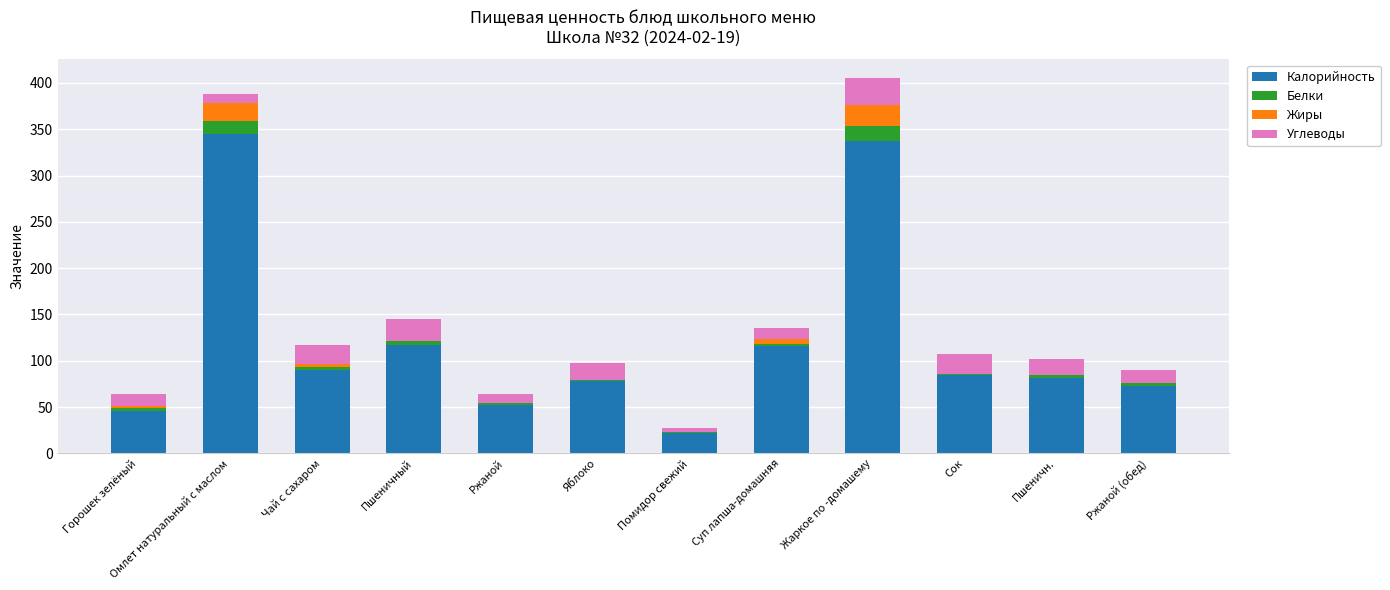

The value of Калорийность at Суп лапша-домашняя is 115.8. True or false?

True